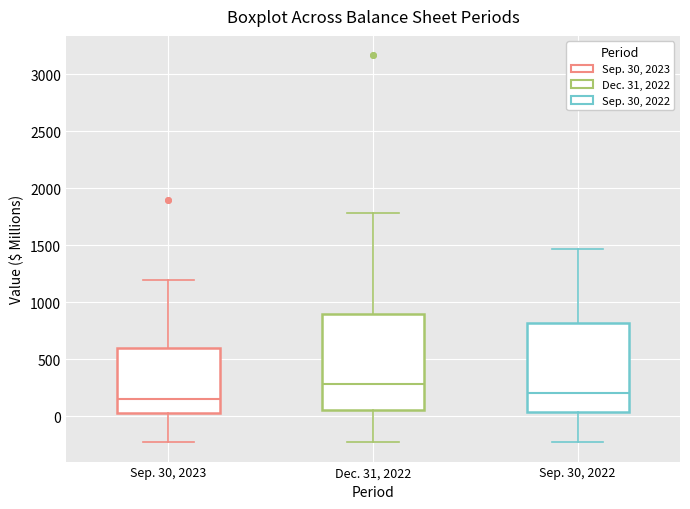

Which box is the tallest, from its lower edge to its upper edge?

Dec. 31, 2022